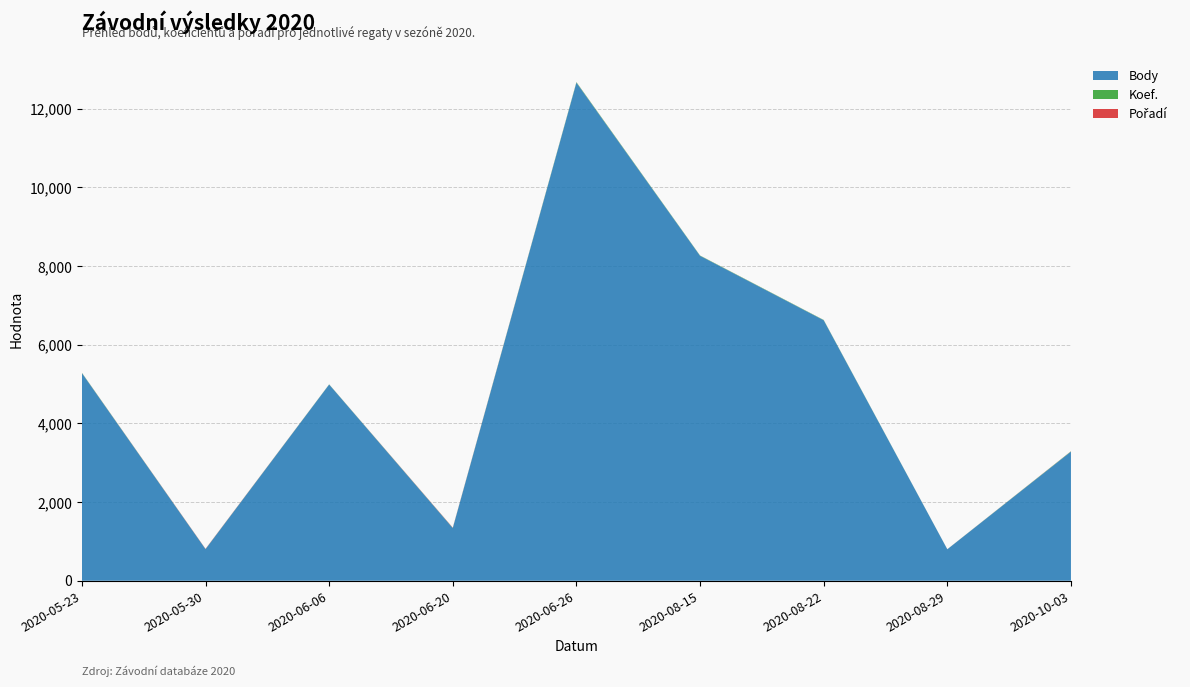

Reading left to right, transcribe all the data shown in this chart.

Body: 2020-05-23=5279	2020-05-30=804	2020-06-06=4989	2020-06-20=1340	2020-06-26=12663	2020-08-15=8261	2020-08-22=6623	2020-08-29=800	2020-10-03=3283
Koef.: 2020-05-23=7	2020-05-30=2	2020-06-06=4	2020-06-20=4	2020-06-26=12	2020-08-15=7	2020-08-22=7	2020-08-29=1	2020-10-03=7
Pořadí: 2020-05-23=2	2020-05-30=6	2020-06-06=1	2020-06-20=7	2020-06-26=2	2020-08-15=1	2020-08-22=1	2020-08-29=1	2020-10-03=3